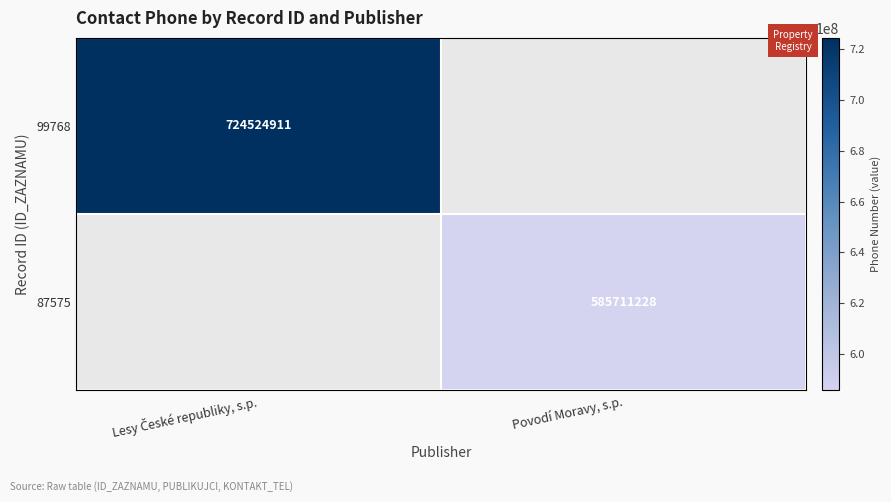

Count the number of categories in the chart.

2